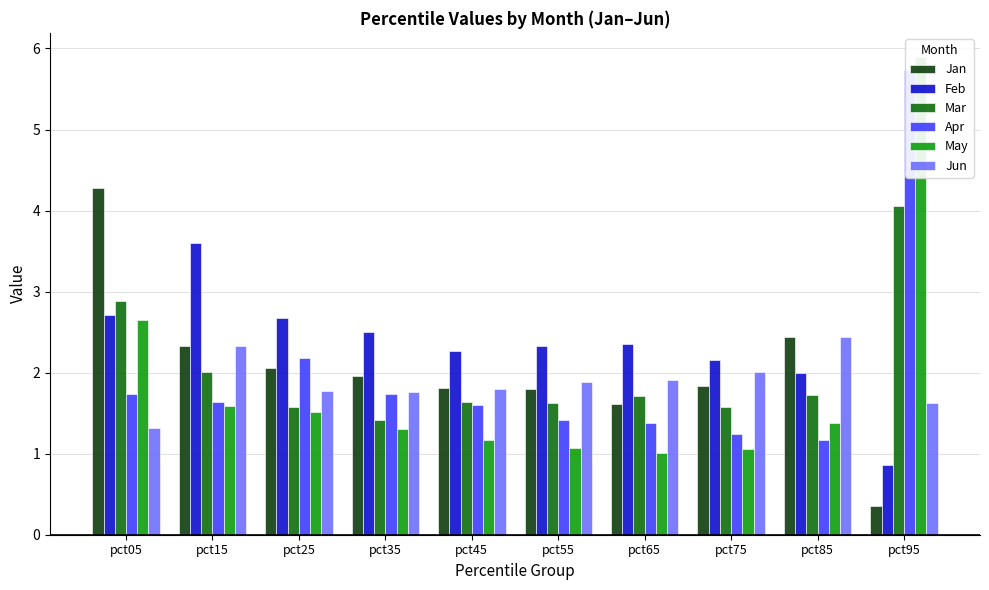

At which label does Feb reach its minimum?

pct95